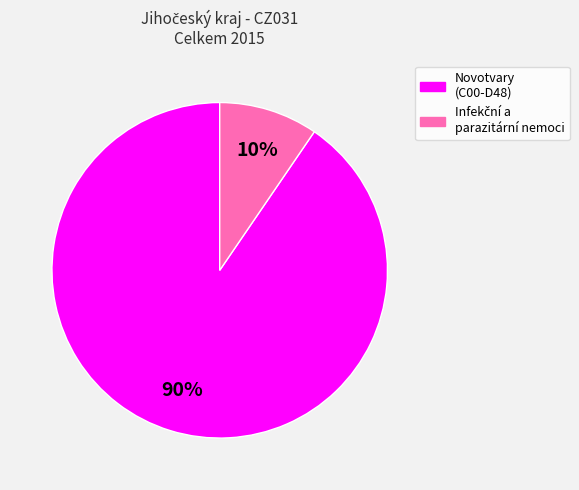

To the nearest percent, what is the average slice percentage?

50%